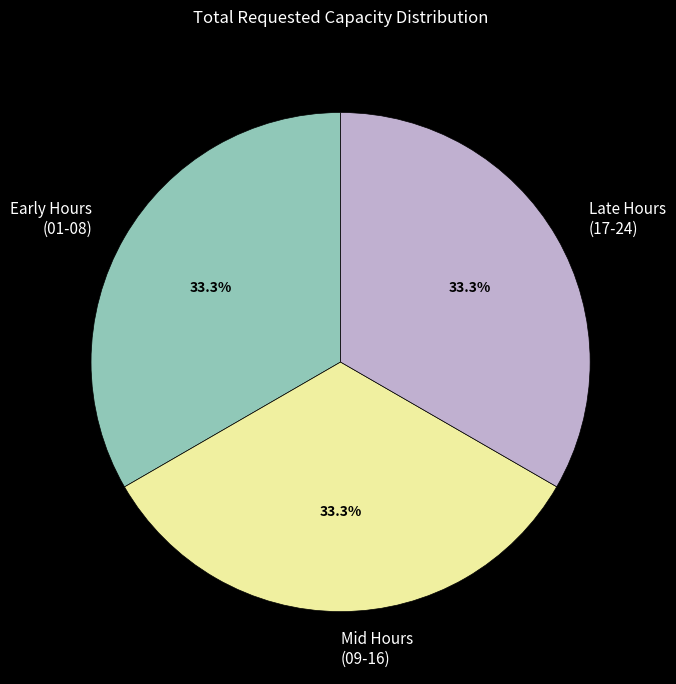

Is the sum of Late Hours (17-24) and Early Hours (01-08) greater than half?

Yes